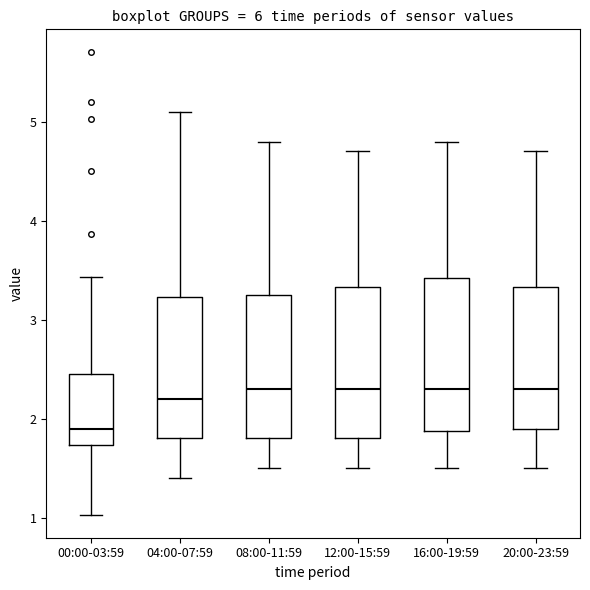

Where is the upper edge of the box for 16:00-19:59 on the y-axis? The values are not printed on the chart, so give them approximately, as read against the axis.

3.4